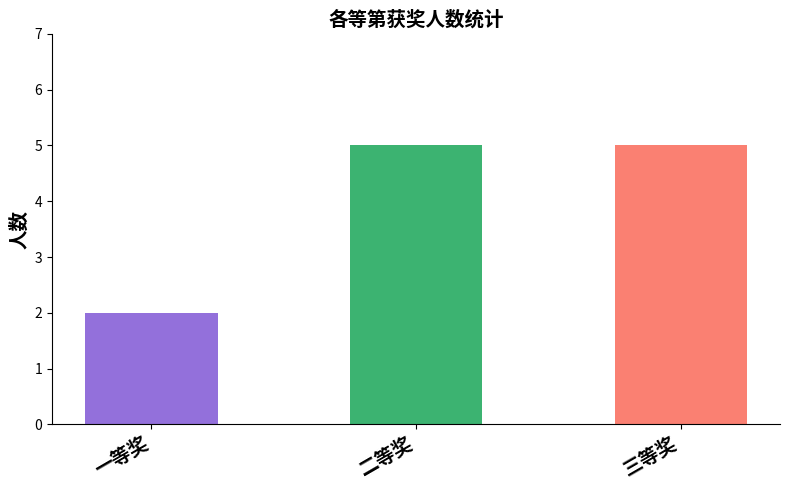

What is the ratio of the value at 三等奖 to the value at 二等奖?

1.0